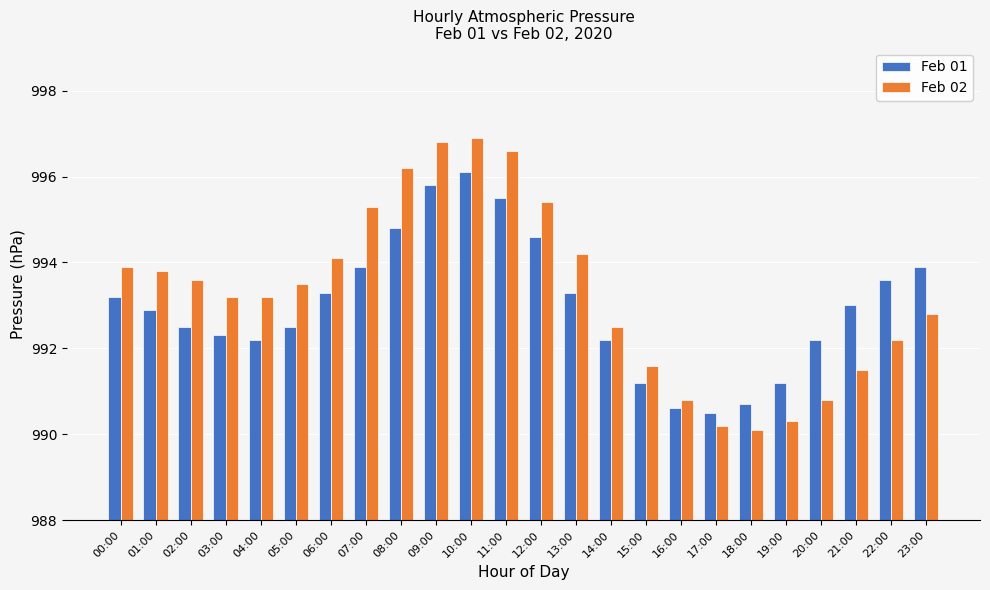

Rank the series by their maximum value, from lowest to highest.

Feb 01, Feb 02